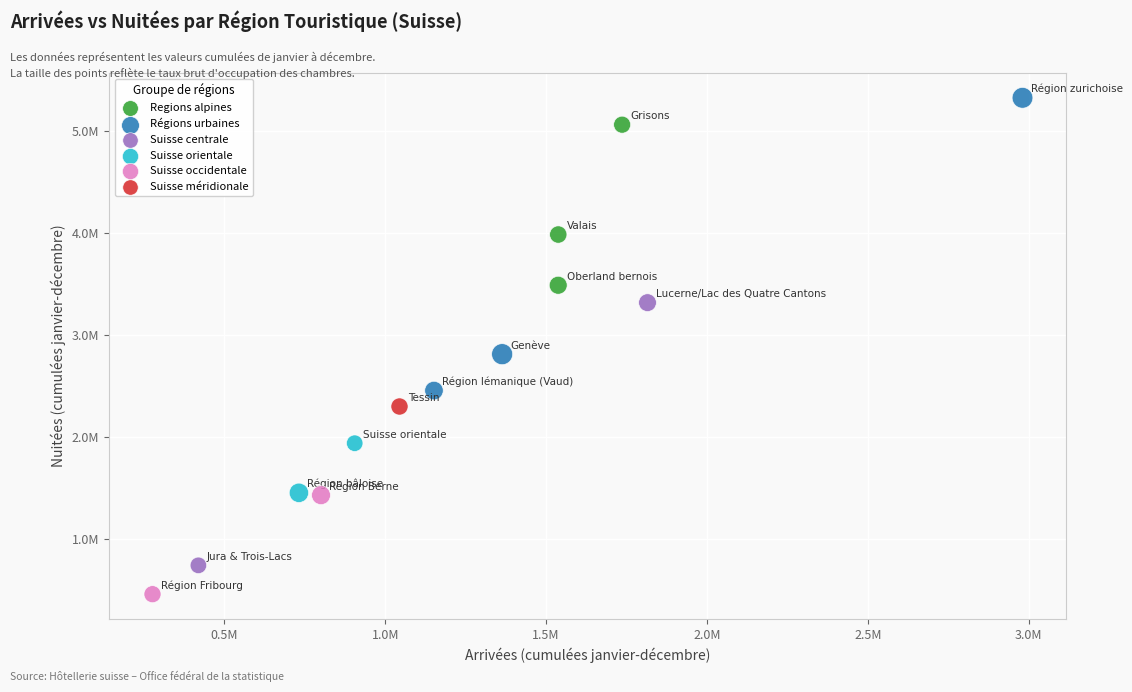

What are all the series names shown in the legend?

Regions alpines, Régions urbaines, Suisse centrale, Suisse orientale, Suisse occidentale, Suisse méridionale